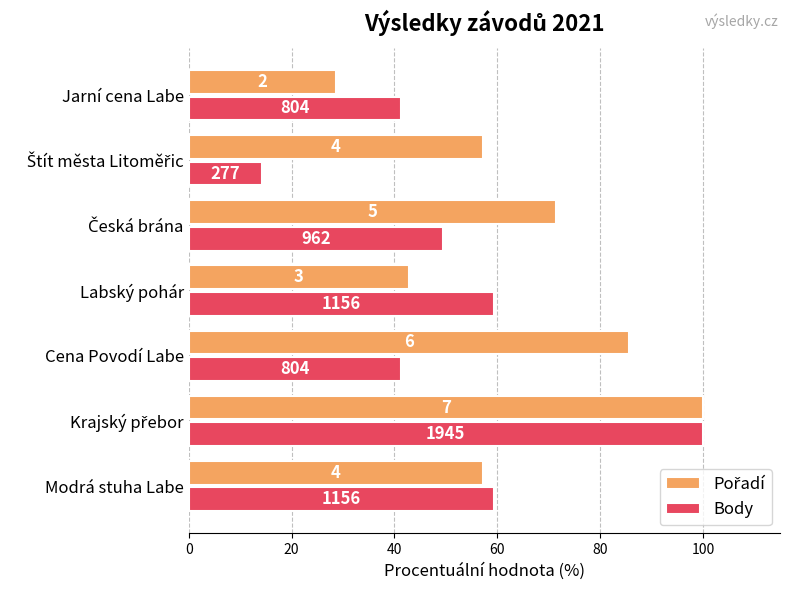

At how many categories does at least one series exceed 51?

6